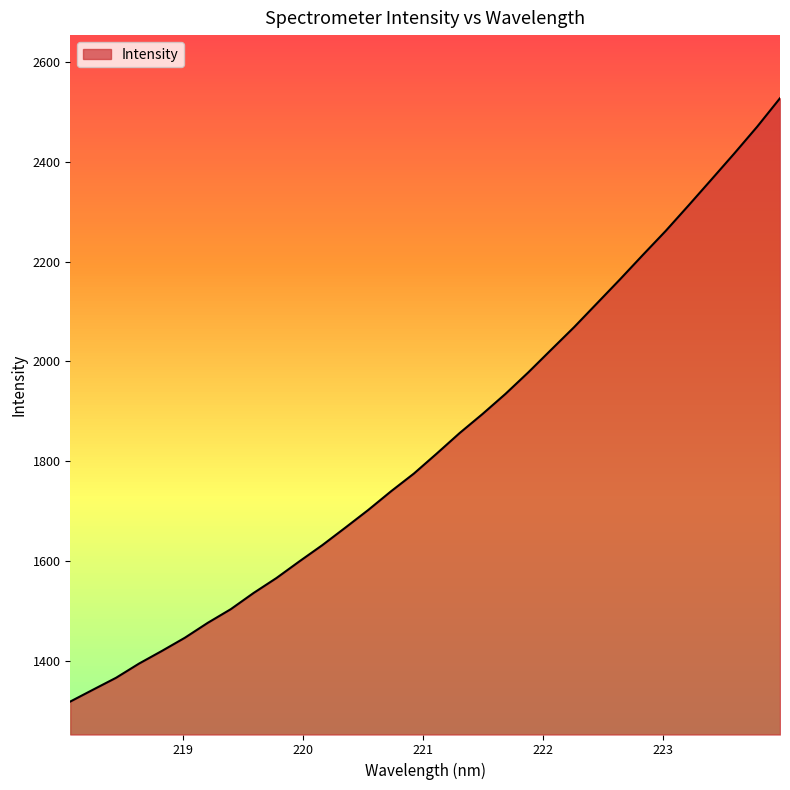

What is the greatest value displayed?

2526.9